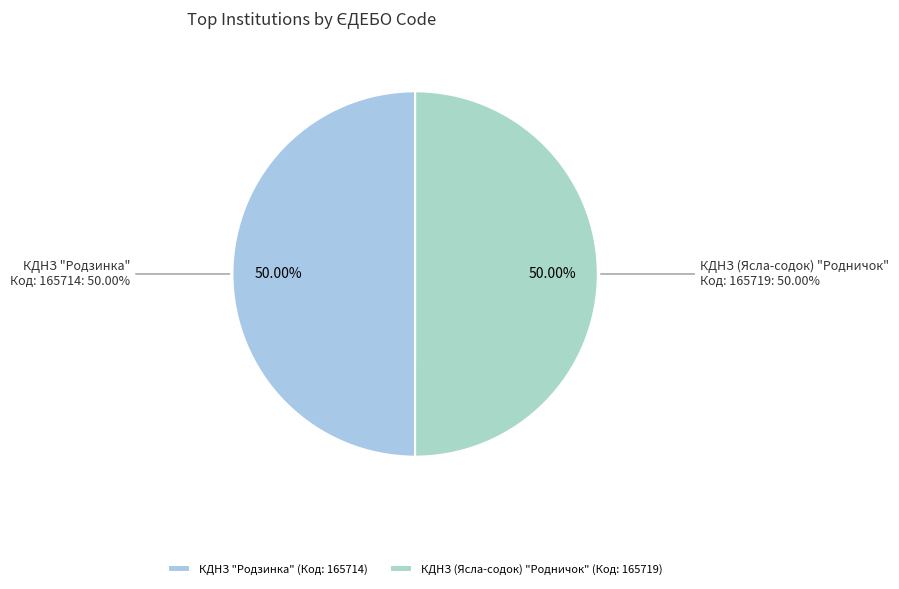

What is the change in value from КДНЗ "Родзинка" to КДНЗ (Ясла-содок) "Родничок"?

+5